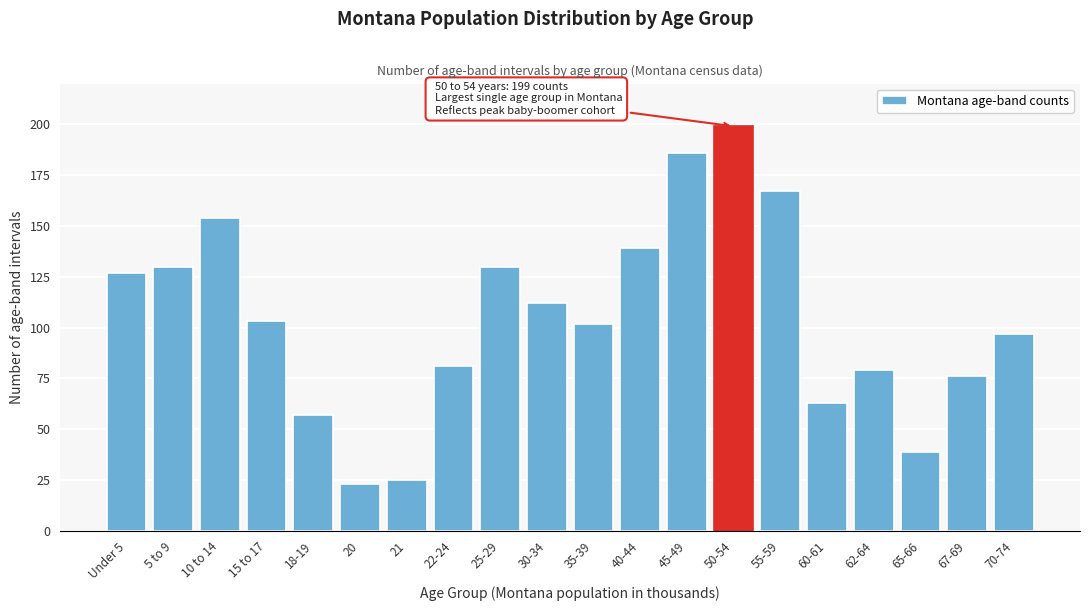

Reading left to right, what are all the values shown in this chart?

127	130	154	103	57	23	25	81	130	112	102	139	186	199	167	63	79	39	76	97